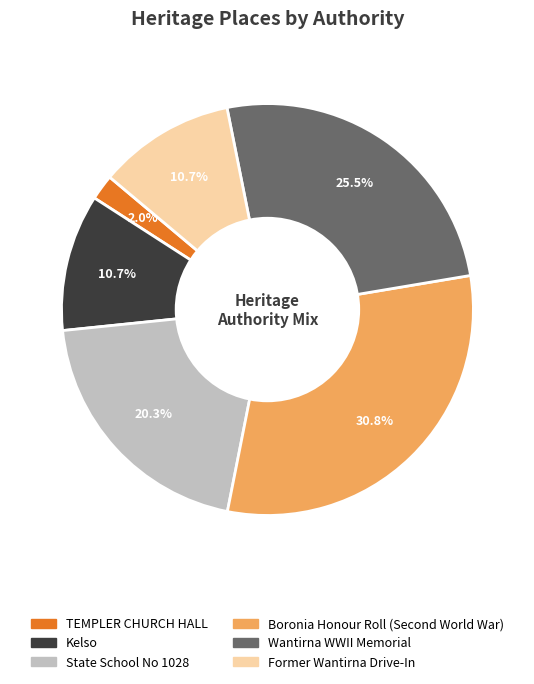

How many slices are in this pie chart?

6